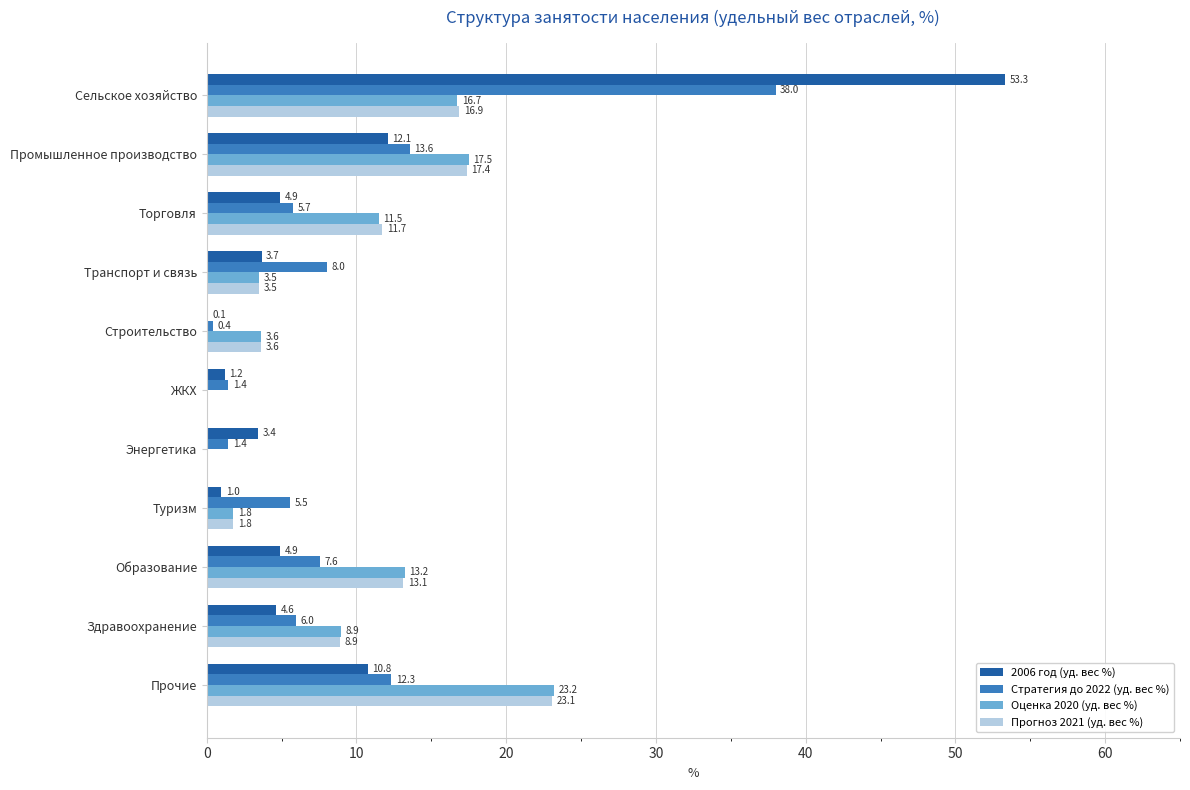

Which series changed the most between Промышленное производство and Энергетика?

Оценка 2020 (уд. вес %)